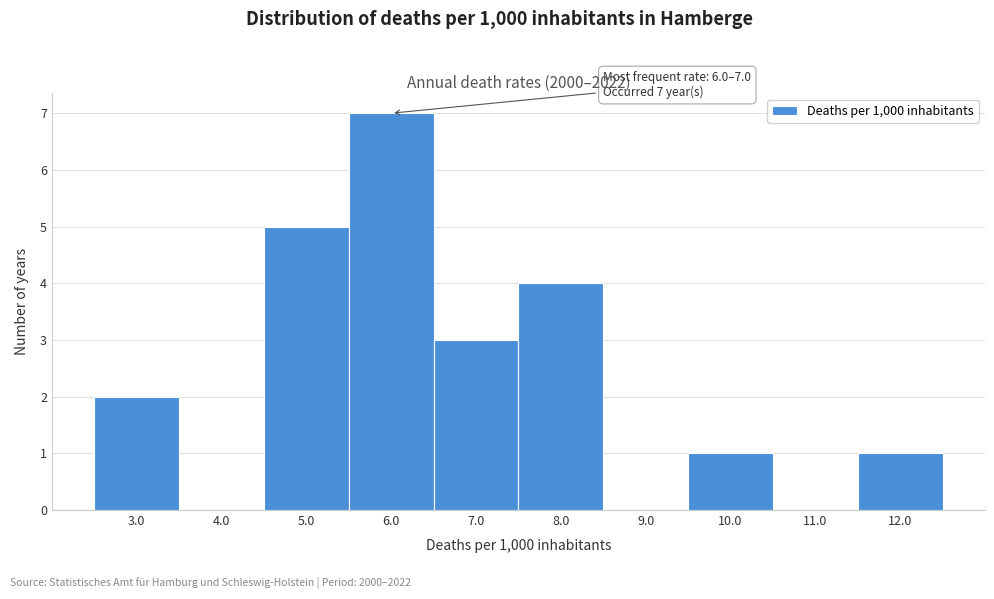

Reading left to right, what are all the values shown in this chart?

3.0=2	4.0=0	5.0=5	6.0=7	7.0=3	8.0=4	9.0=0	10.0=1	11.0=0	12.0=1